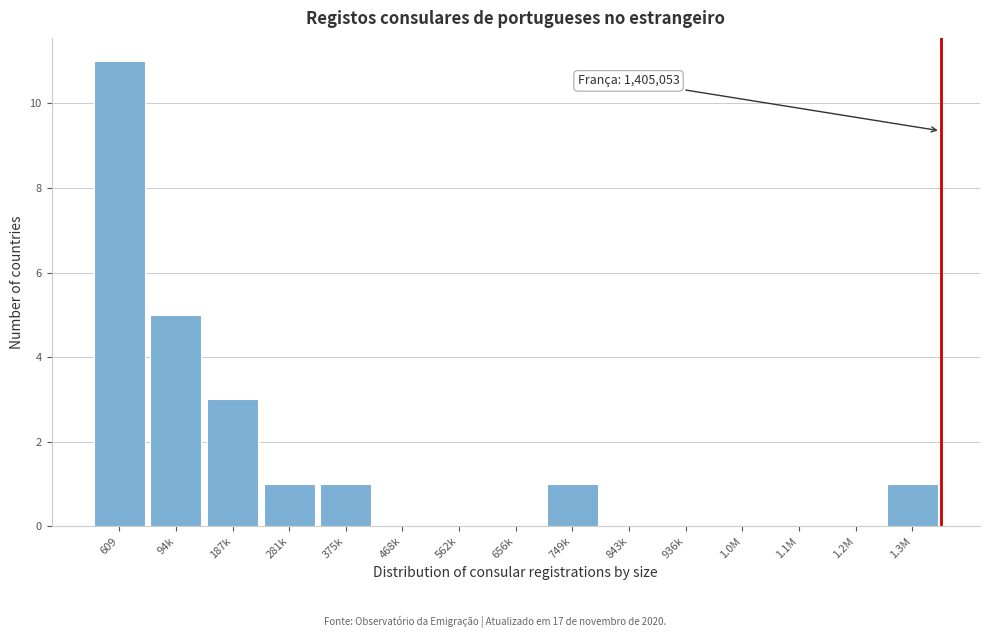

Reading left to right, transcribe all the data shown in this chart.

609=11	94k=5	187k=3	281k=1	375k=1	468k=0	562k=0	656k=0	749k=1	843k=0	936k=0	1.0M=0	1.1M=0	1.2M=0	1.3M=1